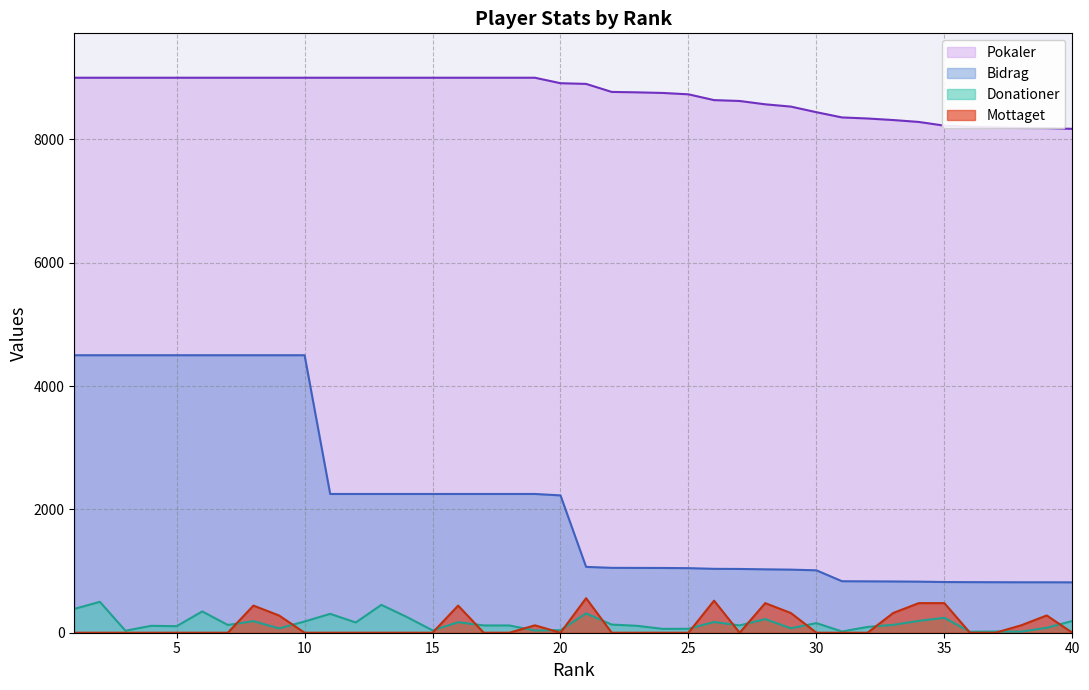

What is the spread (max minus min) of values at 15?

9000